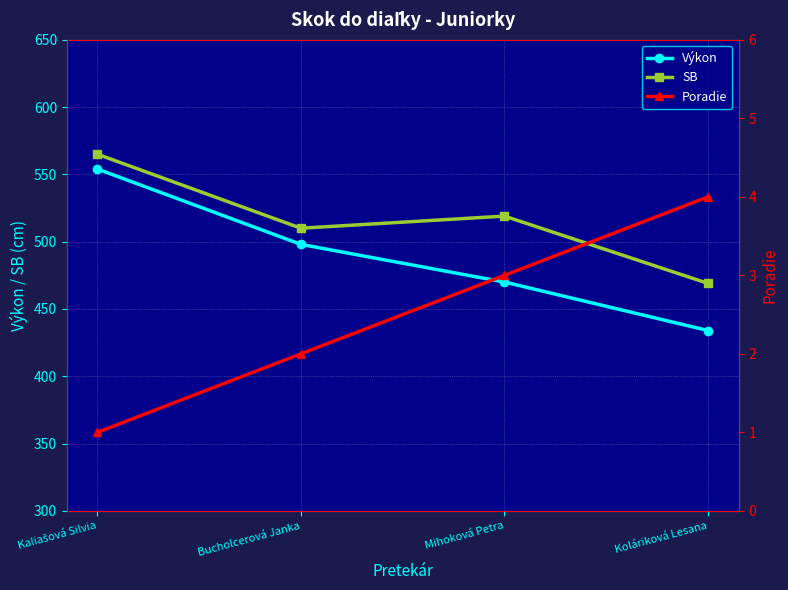

Is the value of SB at Koláriková Lesana greater than the value of Poradie at Bucholcerová Janka?

Yes